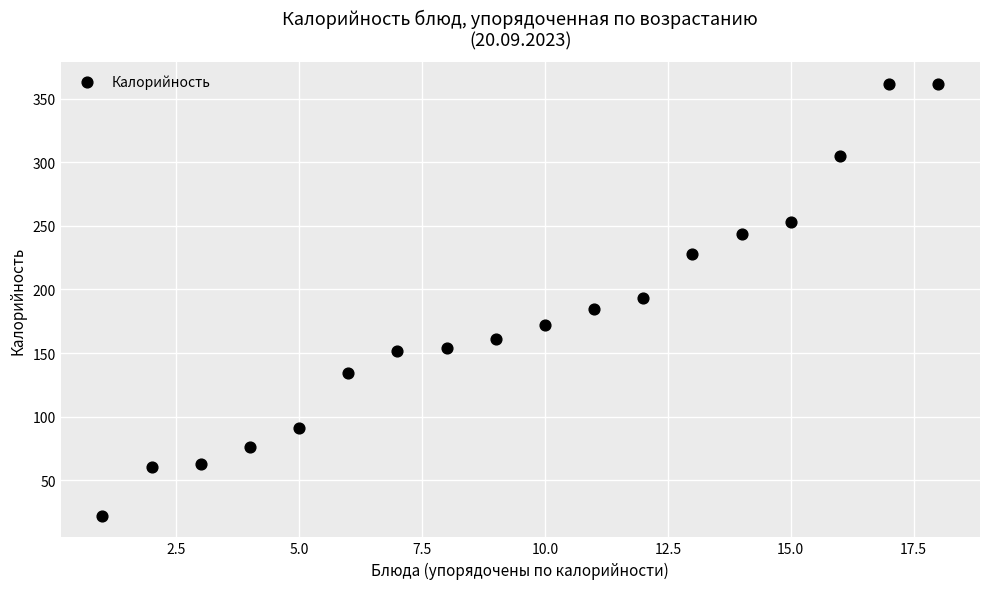

What is the range of X values (max minus min)?

17.0